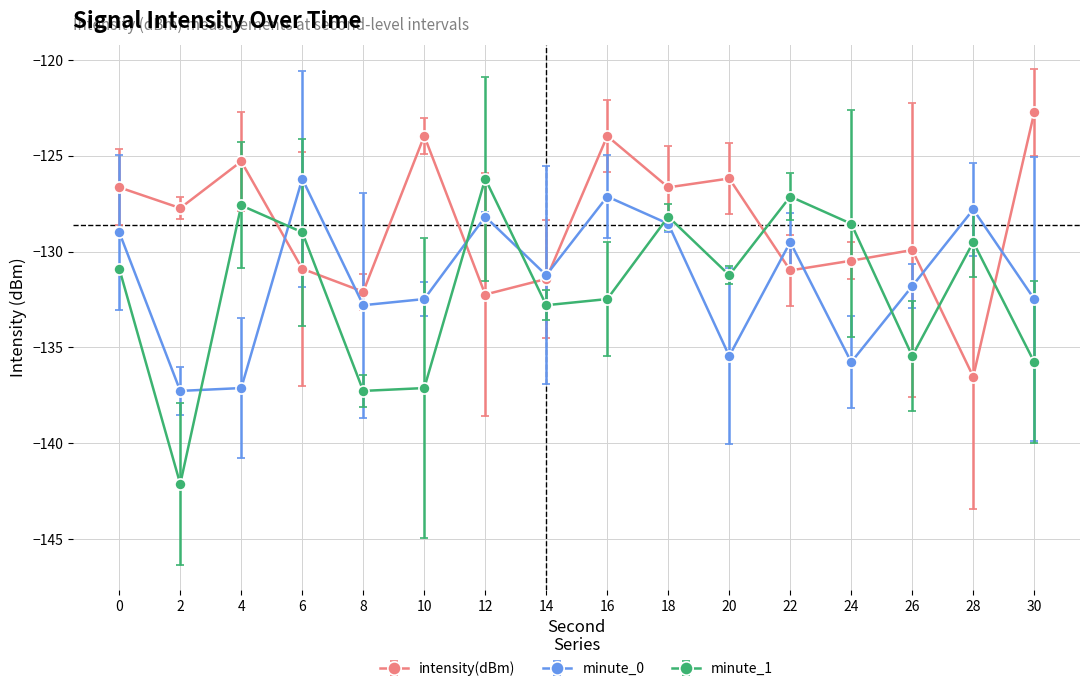

Where do intensity(dBm) and minute_1 first cross each other?

4 and 6